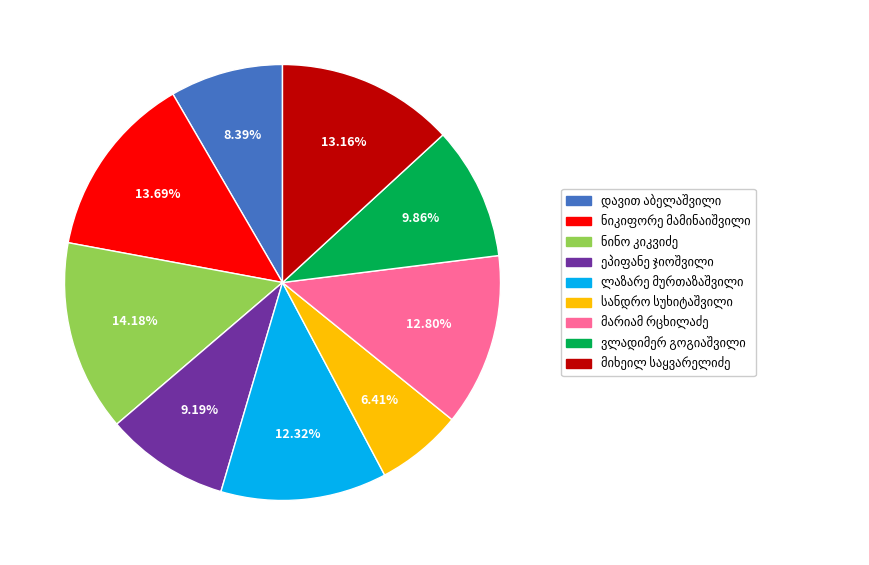

To the nearest percent, what is the difference between the largest and smallest slice percentages?

8%